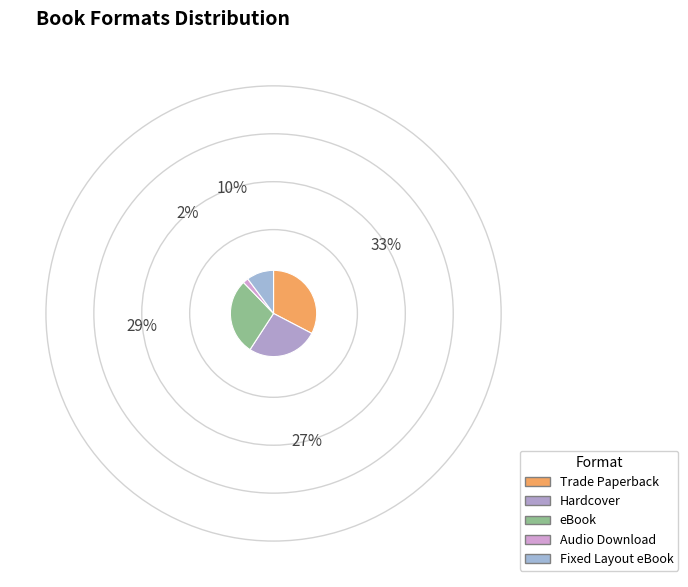

How many slices are in this pie chart?

5